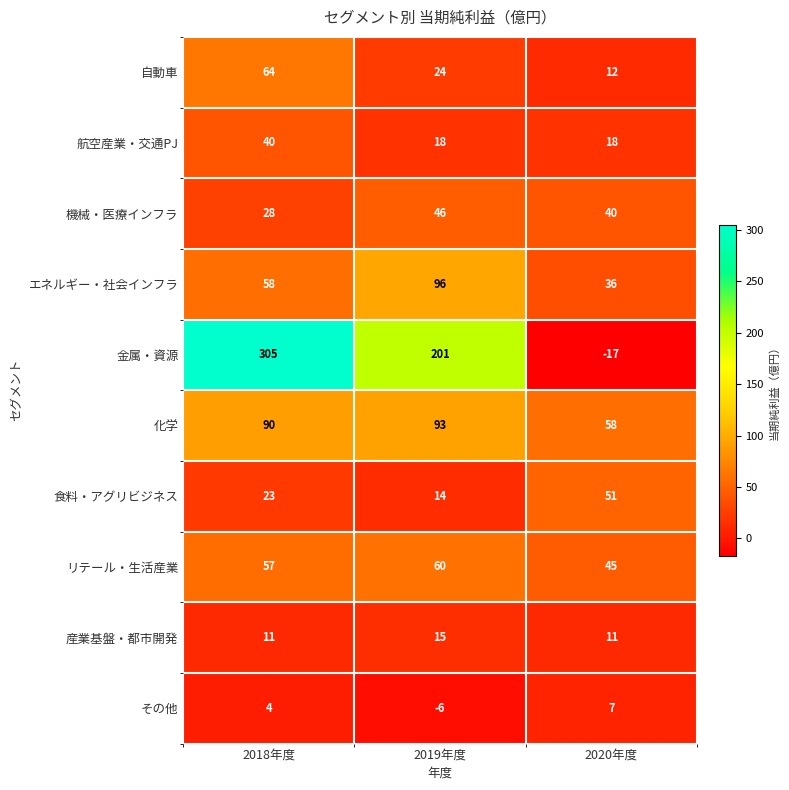

Between 2018年度 and 2019年度, which series saw the biggest shift?

金属・資源